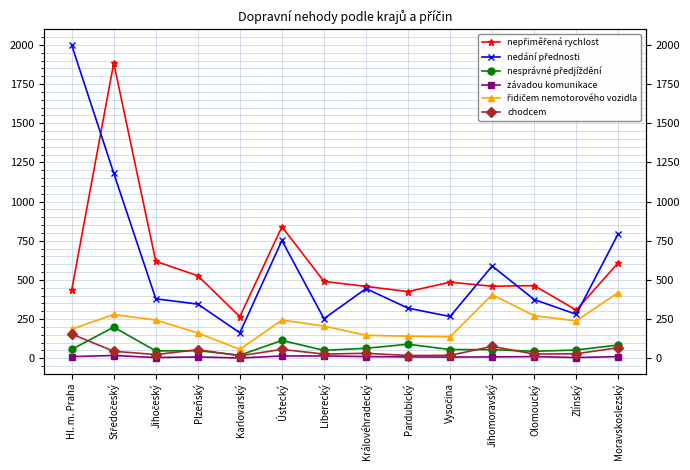

At which category does řidičem nemotorového vozidla reach its first local valley?

Karlovarský